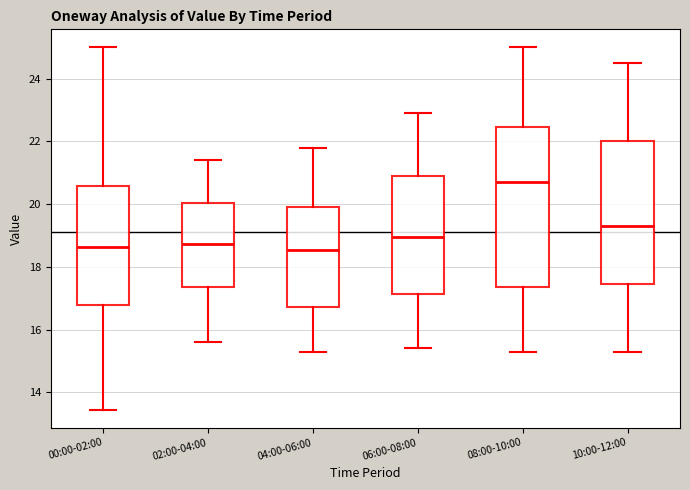

Reading left to right, transcribe this box plot: for each box, give where its median line is, the range the box spans, and where its two whiskers end, as read against the y-axis. The values are not printed on the chart, so give them approximately, as read against the axis.

00:00-02:00: median 18.6, box 16.8 to 20.6, whiskers 13.4 to 25.0
02:00-04:00: median 18.8, box 17.4 to 20.0, whiskers 15.6 to 21.4
04:00-06:00: median 18.6, box 16.8 to 20.0, whiskers 15.4 to 21.8
06:00-08:00: median 19.0, box 17.2 to 21.0, whiskers 15.4 to 23.0
08:00-10:00: median 20.8, box 17.4 to 22.4, whiskers 15.4 to 25.0
10:00-12:00: median 19.4, box 17.4 to 22.0, whiskers 15.4 to 24.6